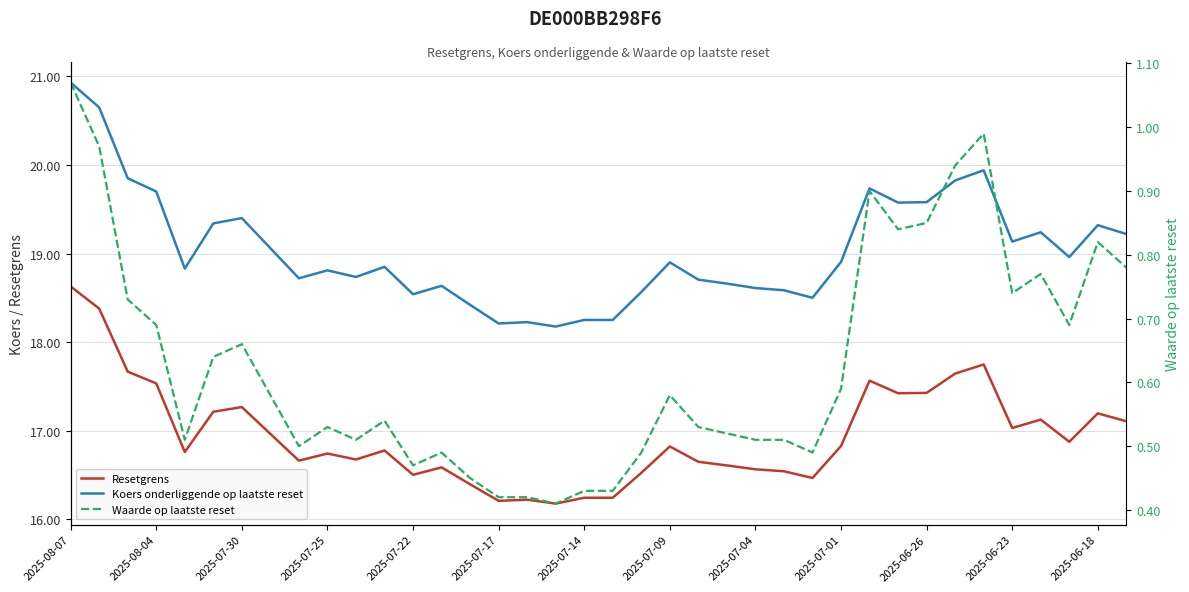

At which label does Koers onderliggende op laatste reset reach its peak?

2025-08-07